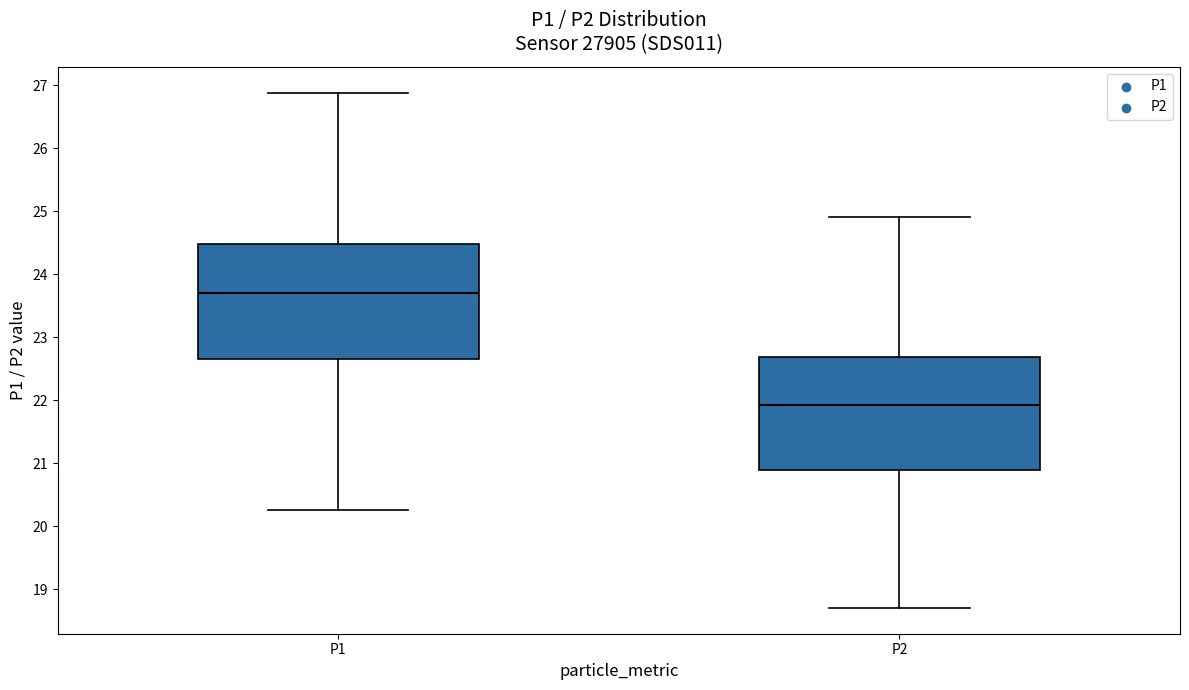

Where does the upper whisker of the box for P1 end on the y-axis? The values are not printed on the chart, so give them approximately, as read against the axis.

26.9